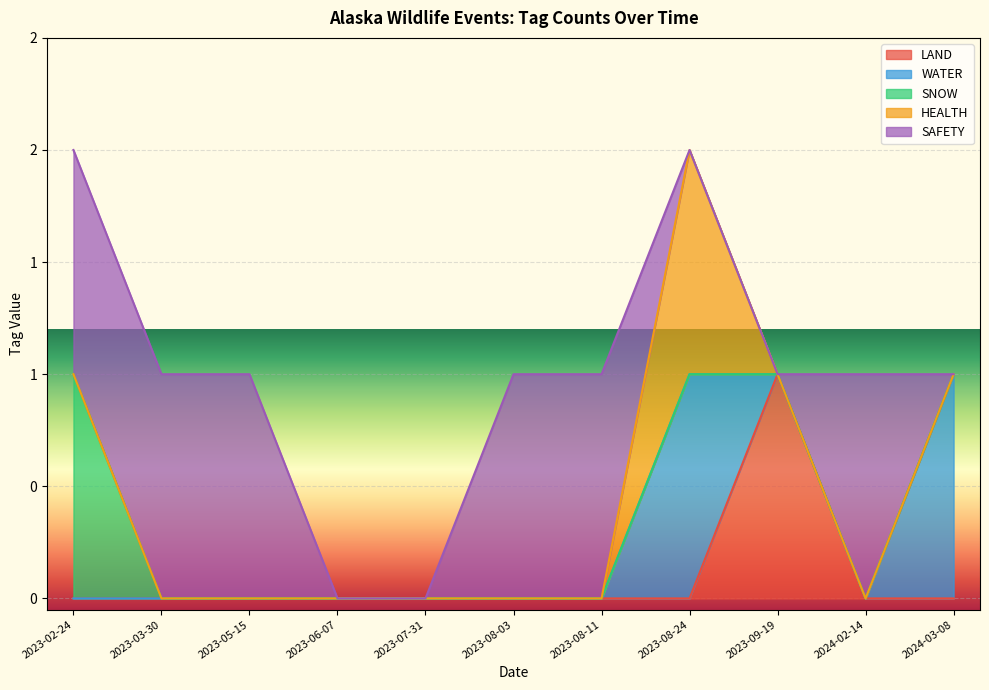

Is the value of WATER at 2023-08-11 greater than the value of LAND at 2023-06-07?

No